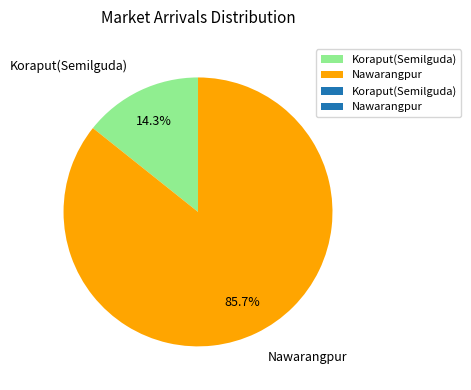

True or false: Nawarangpur accounts for 97% of the total.

False